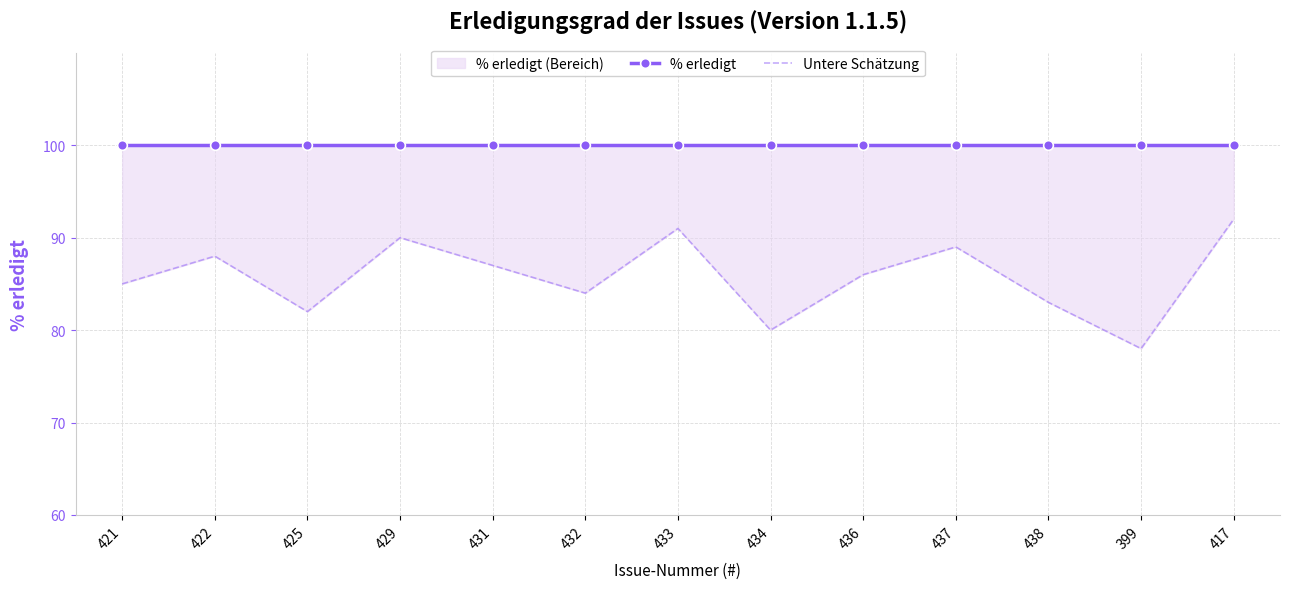

At how many categories does at least one series exceed 87?

13